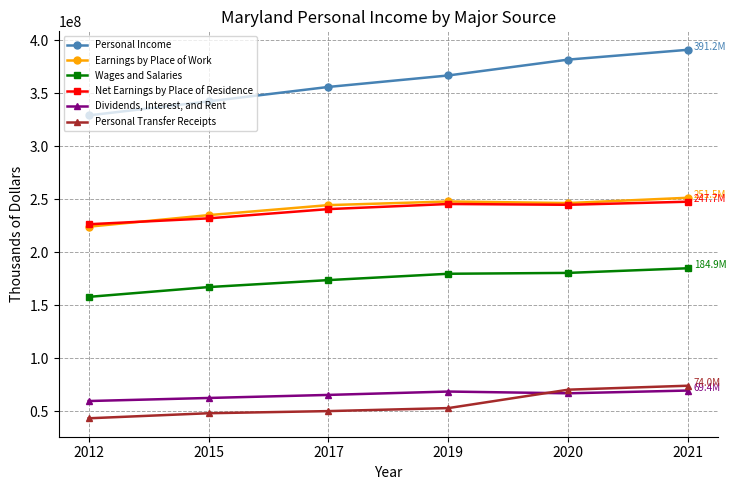

What is the sum of all Personal Income values?

2167702129.6